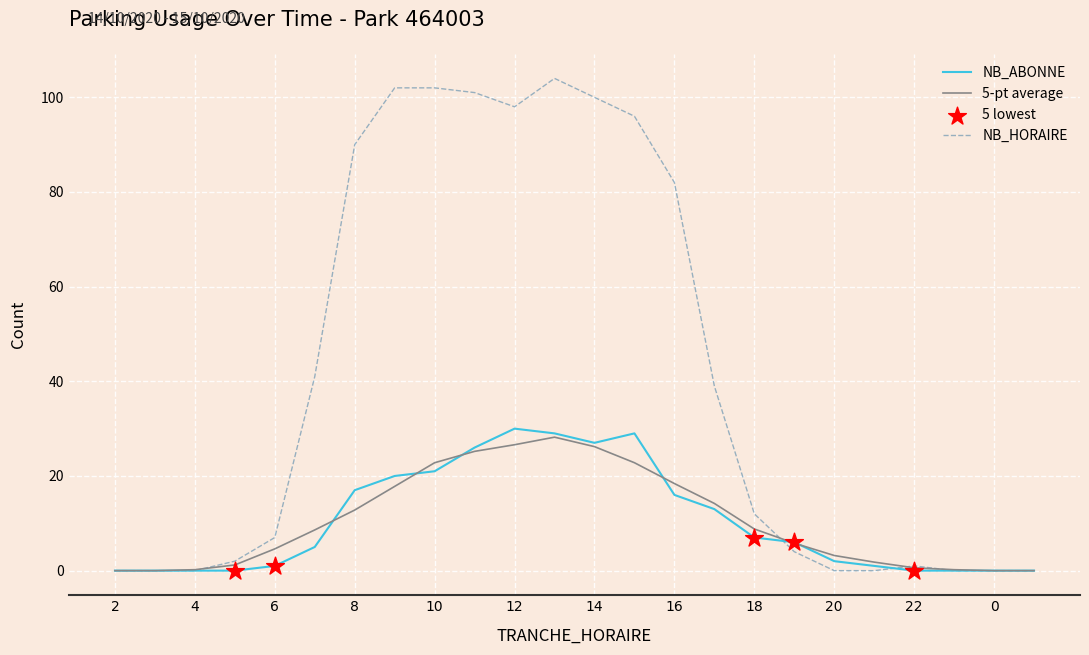

Which series has the largest range (max minus min)?

NB_HORAIRE